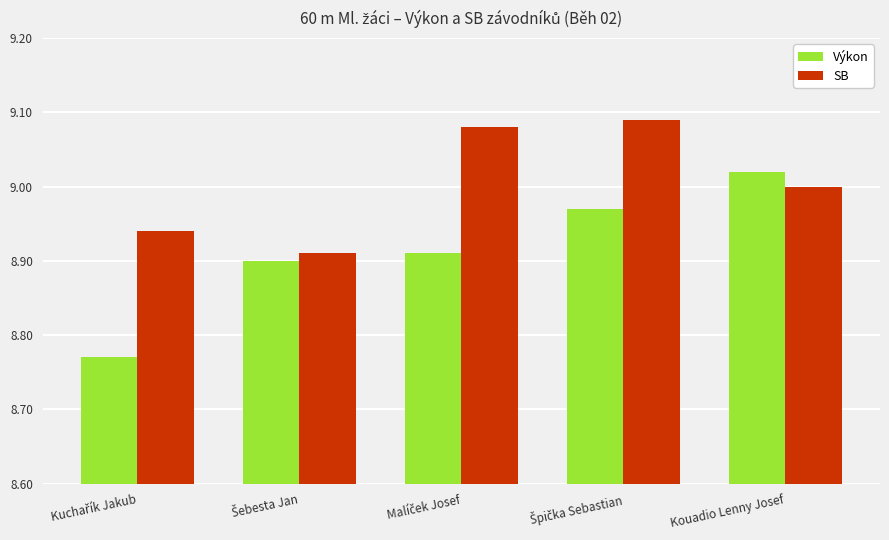

What is the total value across all series at Kouadio Lenny Josef?

18.0